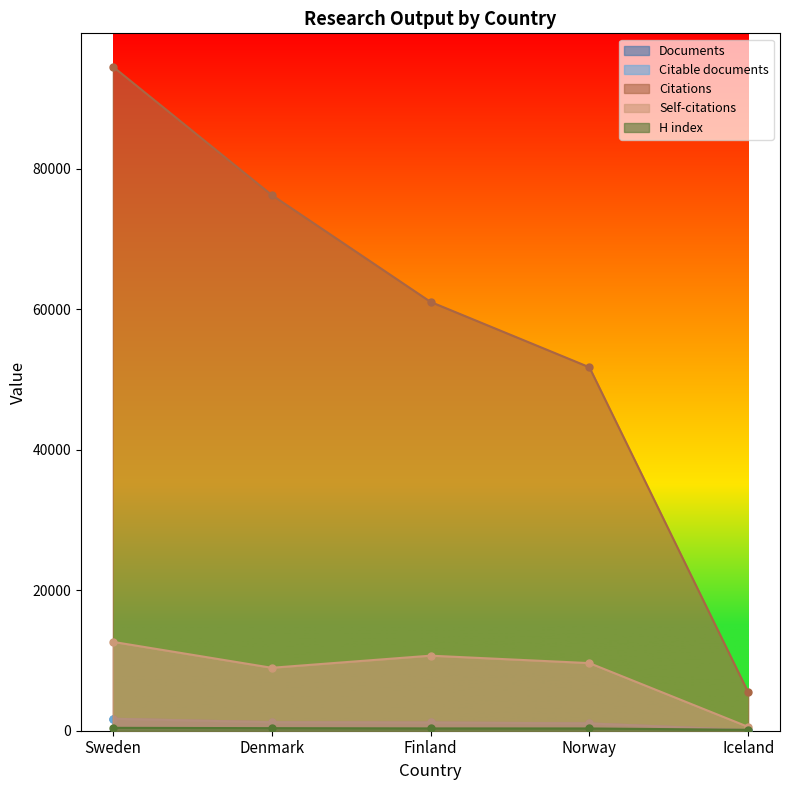

What is the value of the Documents point at the 3rd from the left?

1178